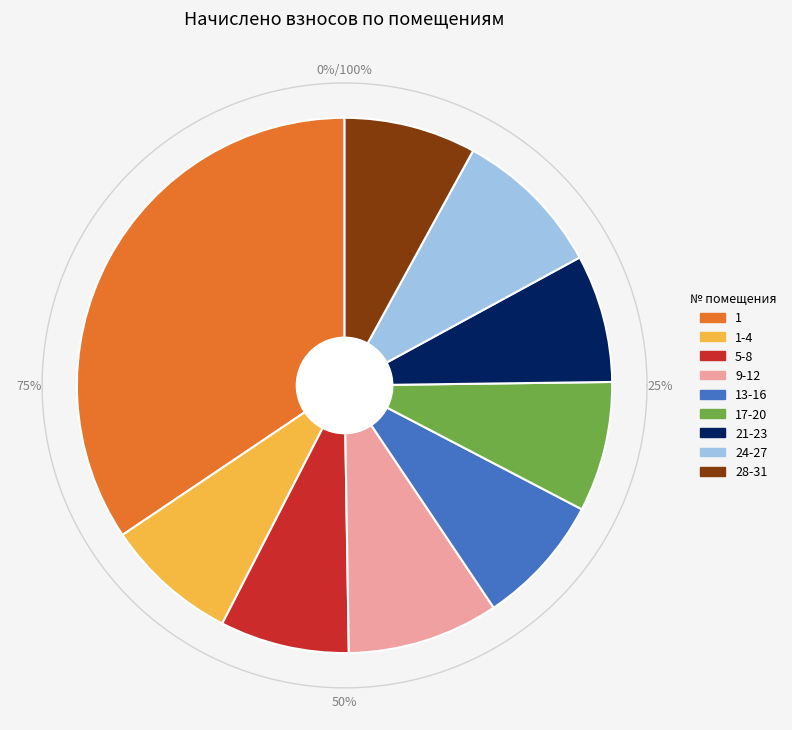

What is the ratio of the value at 1 to the value at 17-20?

4.4